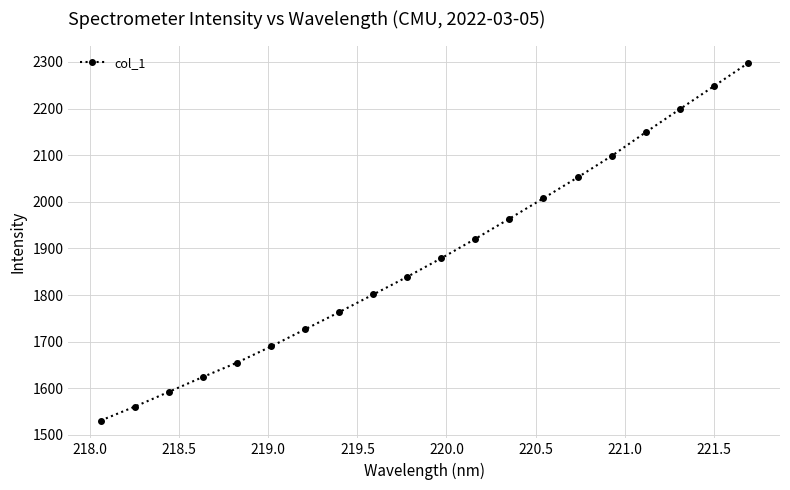

True or false: there are more than 1 points higher than both neighbors.

False